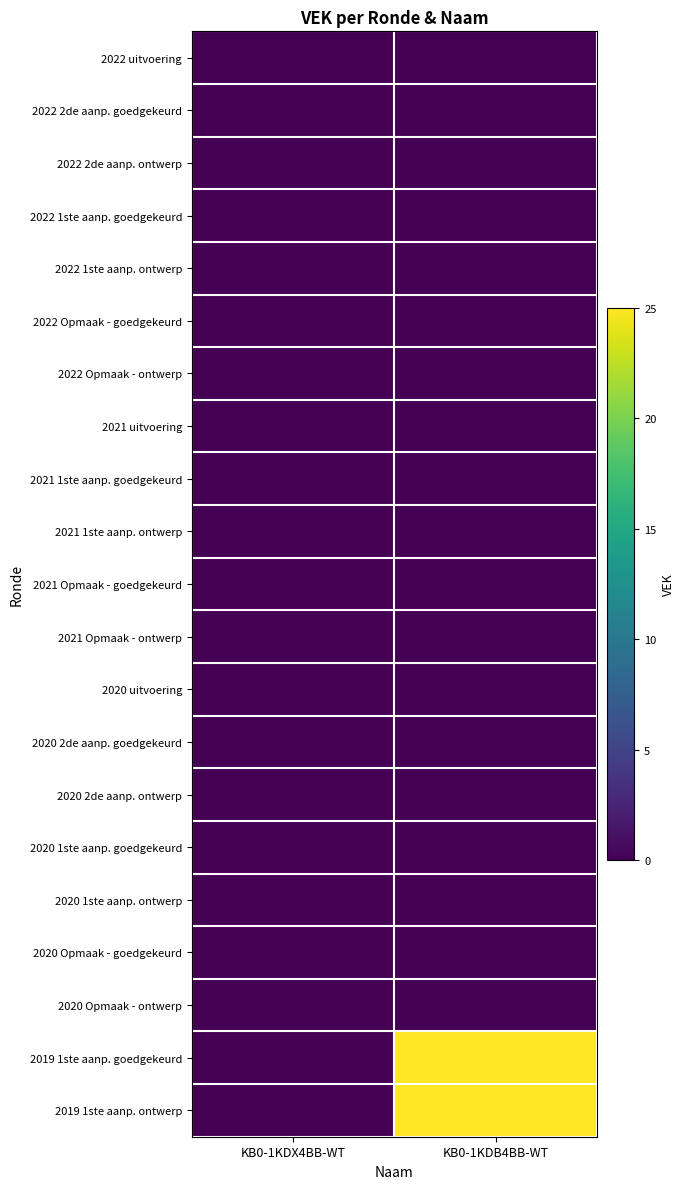

What is the maximum value shown in the chart?

25